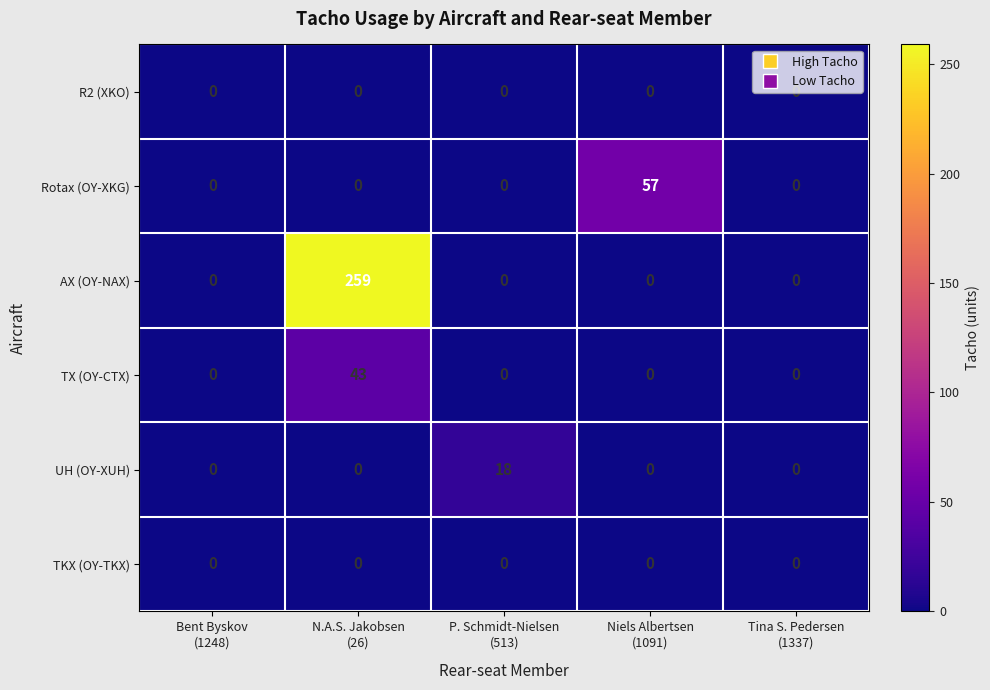

Which series has the widest spread of values?

AX (OY-NAX)